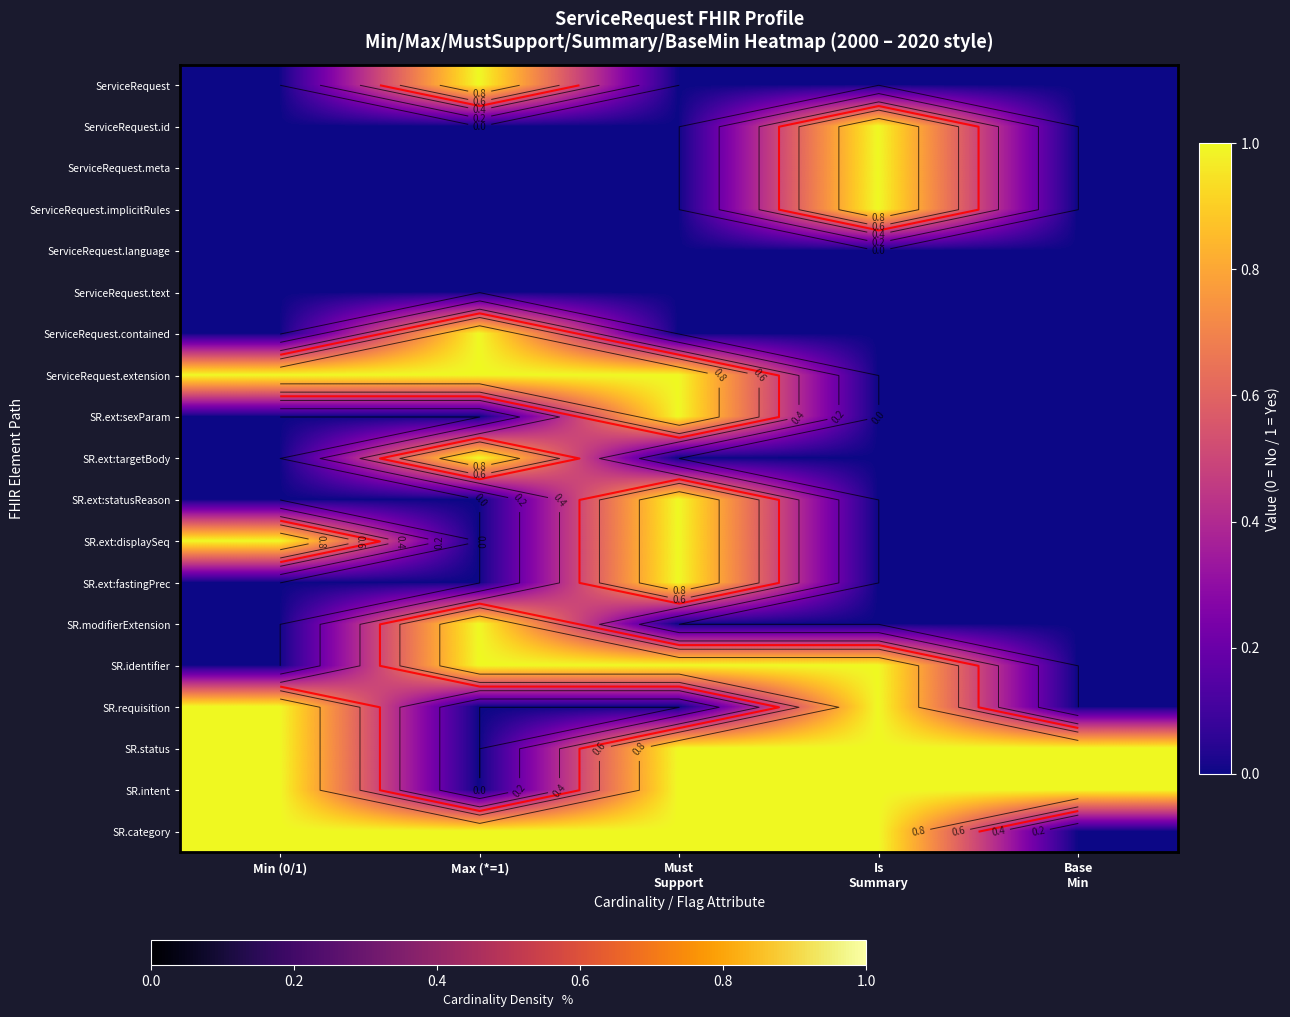

What is the difference between the maximum and minimum values in the ServiceRequest.extension series?

1